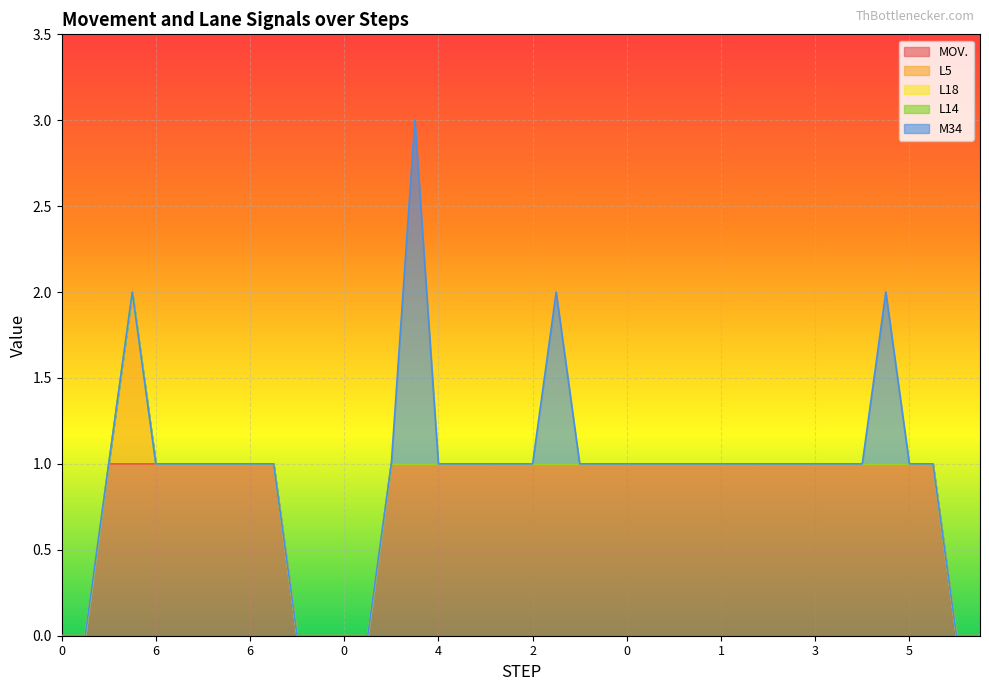

In M34, how many points are higher than both neighbors (excluding endpoints)?

3